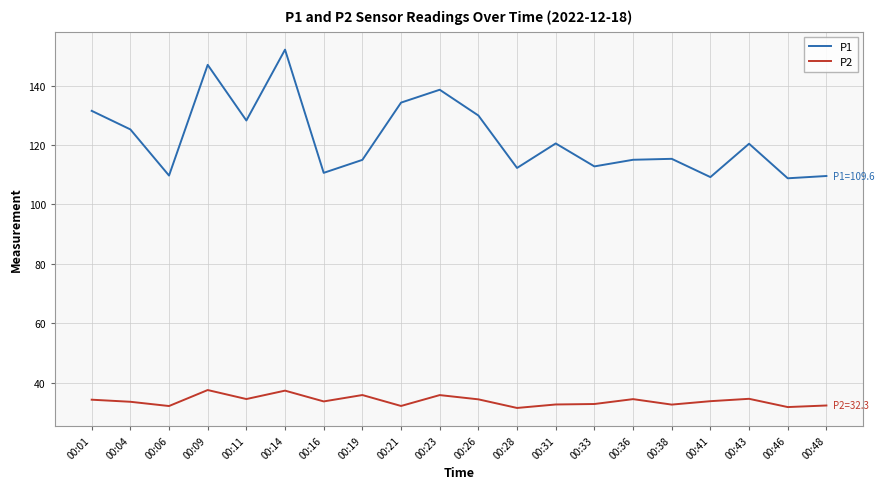

How many values in the P1 series exceed 120?

10